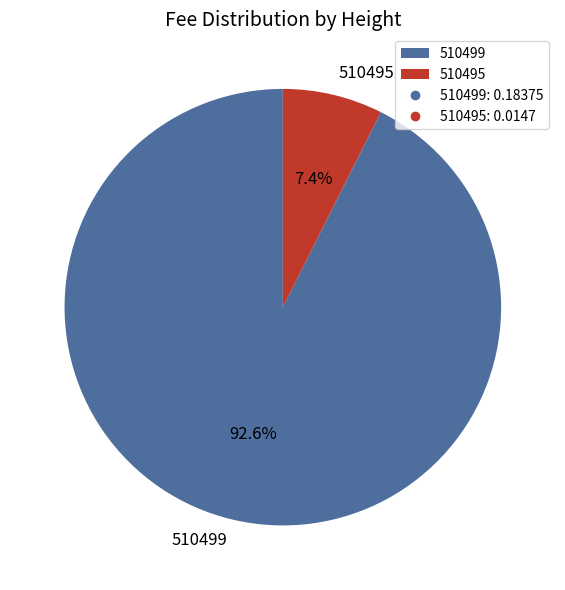

What is the majority slice?

510499